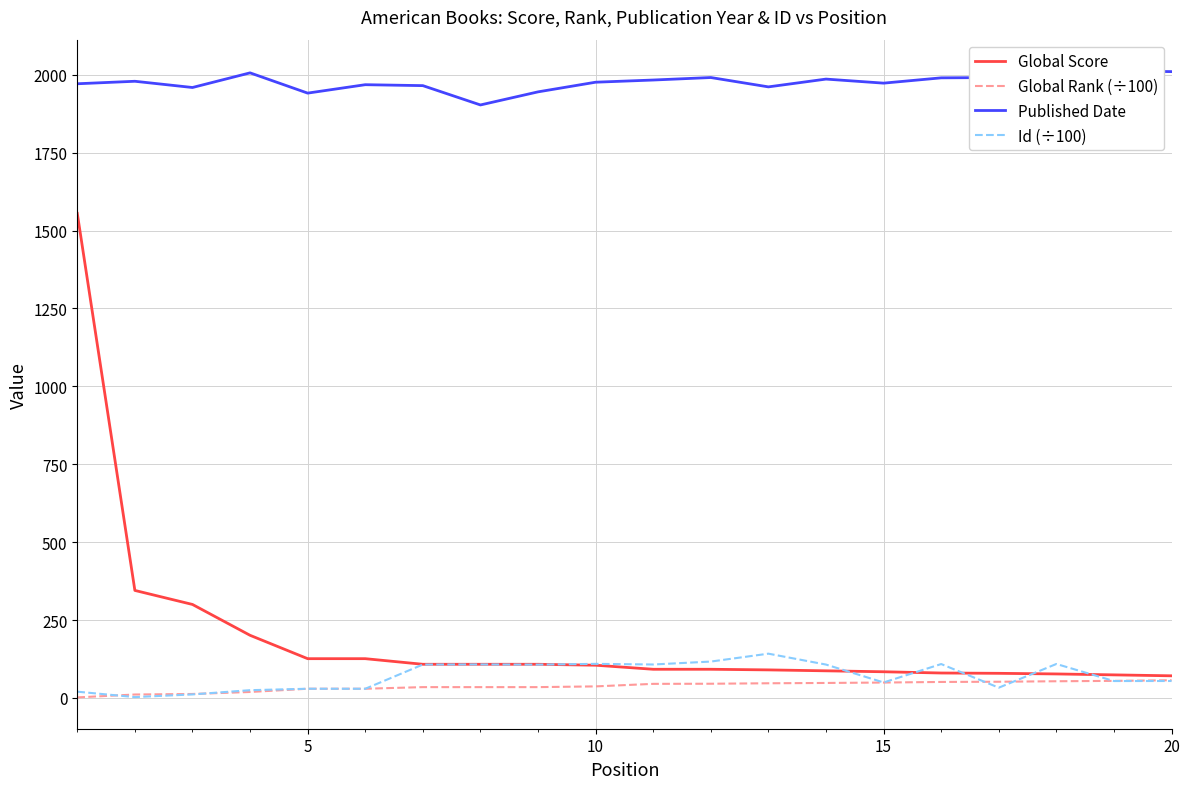

Does the chart have visible grid lines?

Yes